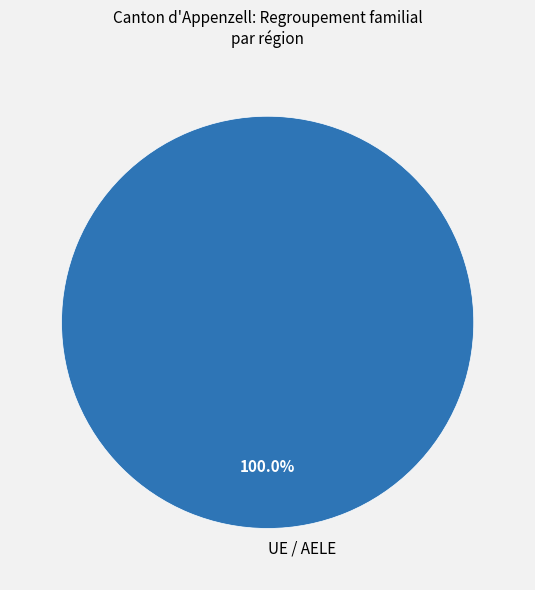

Does UE / AELE account for over 50% of the chart?

Yes